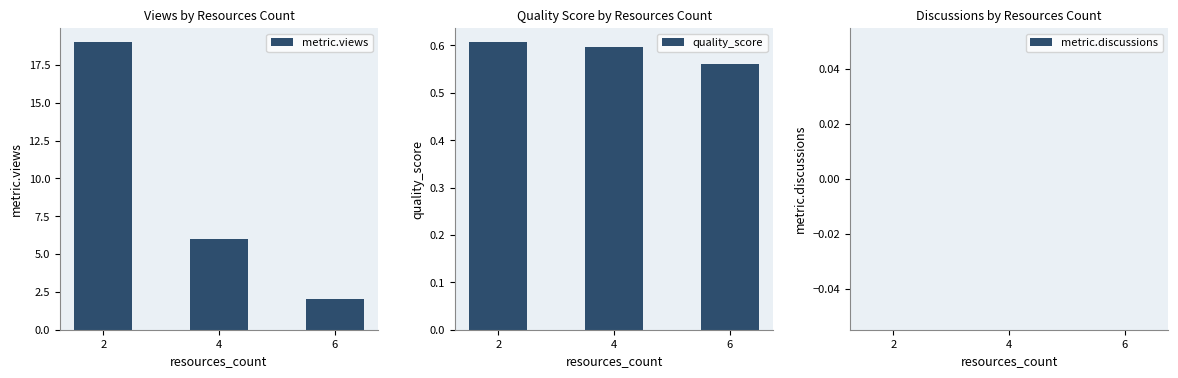

How many data points does each series have?

3